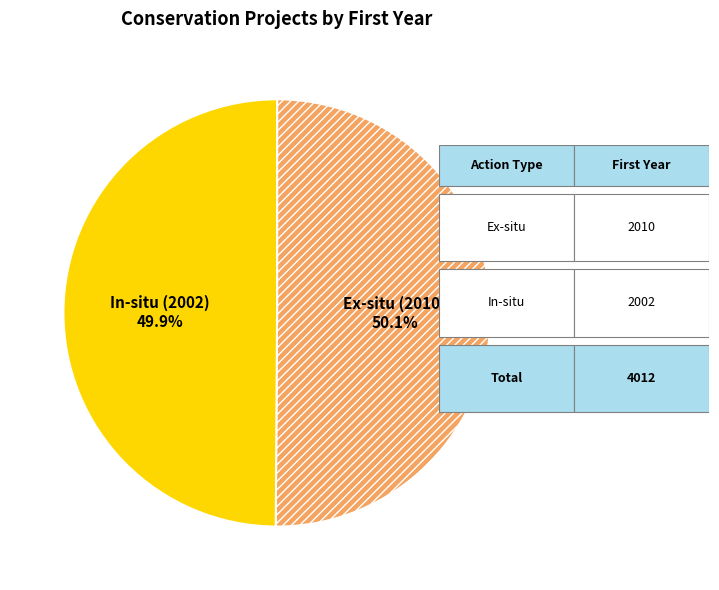

What percentage is the In-situ (2002) slice, to the nearest percent?

50%